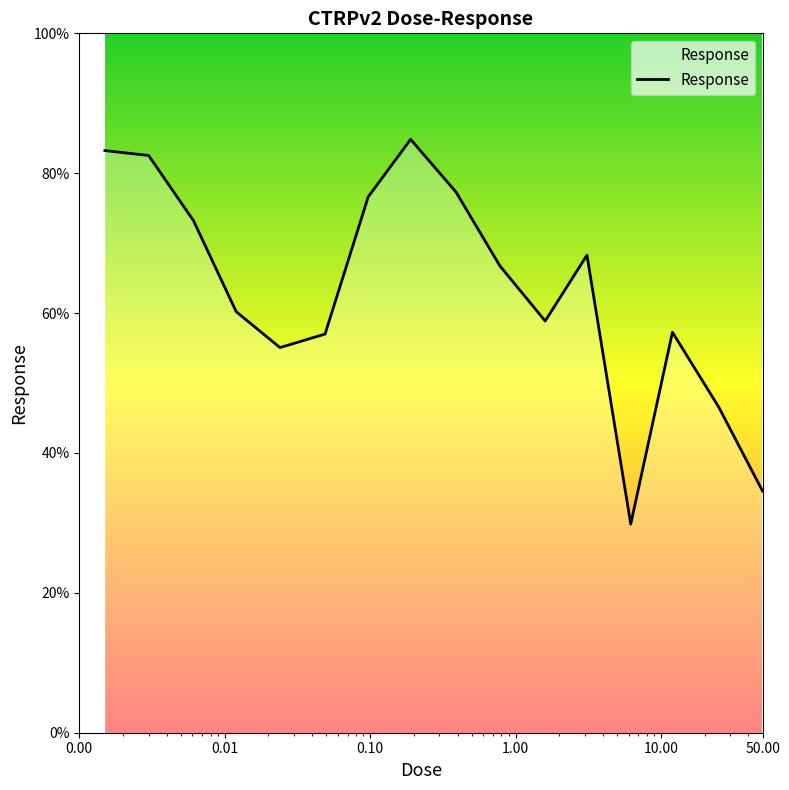

What is the smallest value displayed?

29.8